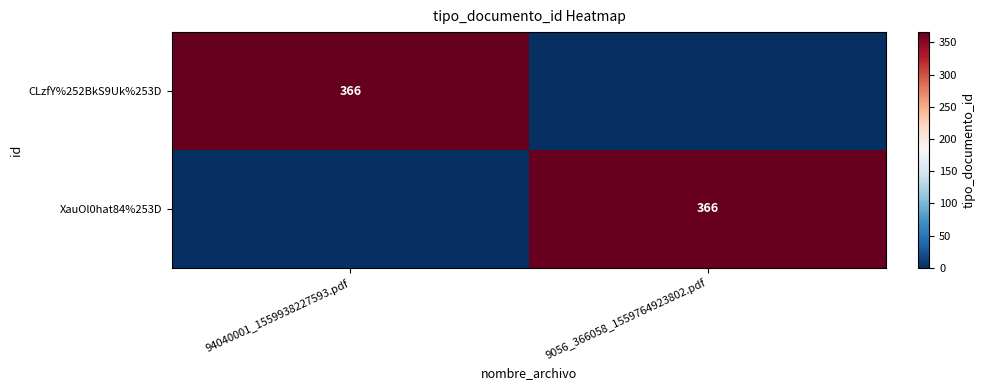

The XauOl0hat84%253D series shows 180 at 9056_366058_1559764923802.pdf. True or false?

False